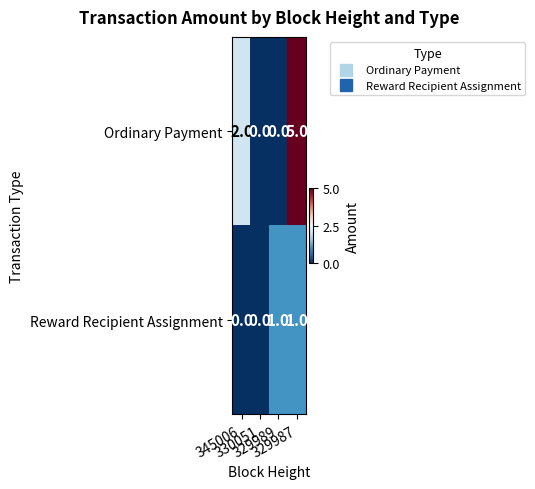

Which series has the largest total across all categories?

Ordinary Payment